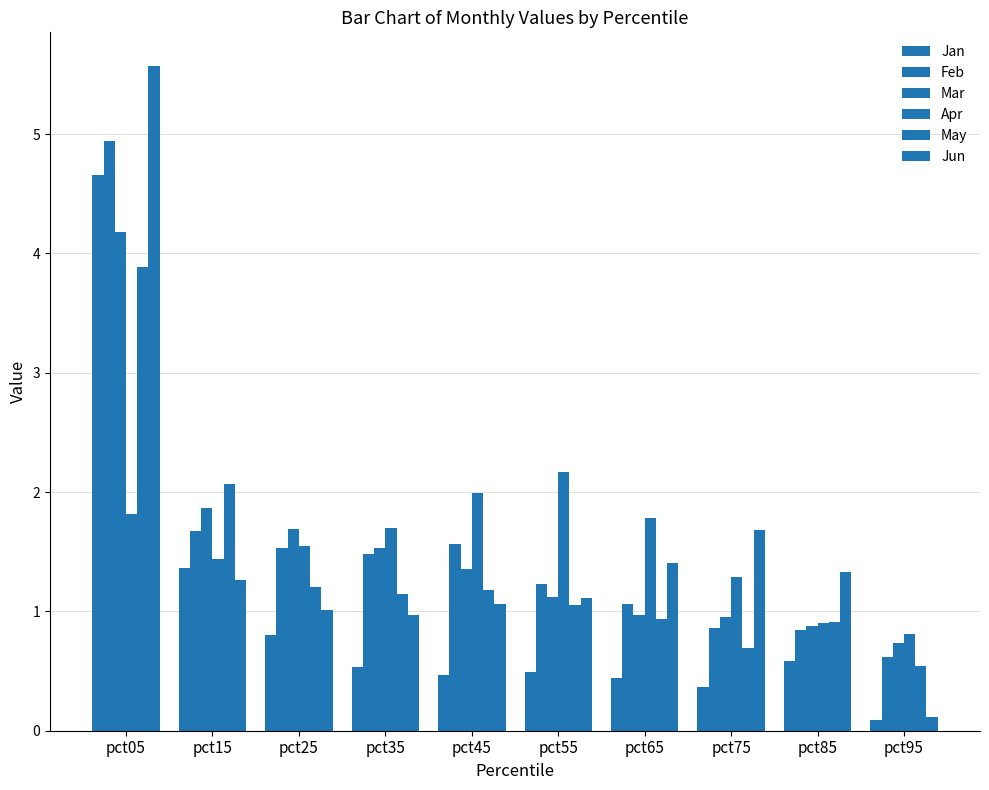

How many categories are shown in the chart?

10